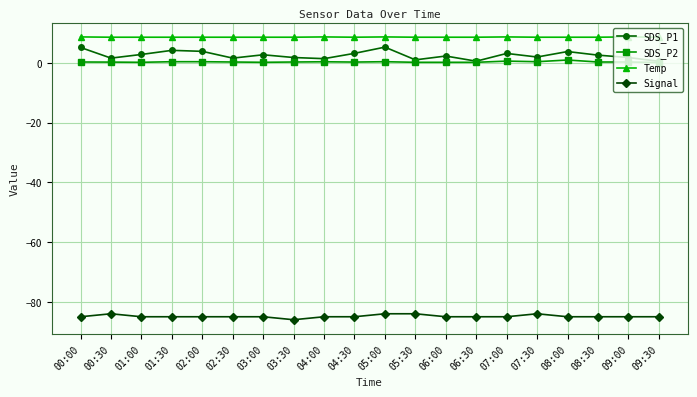

The Temp series shows 8.6 at 01:30. True or false?

True